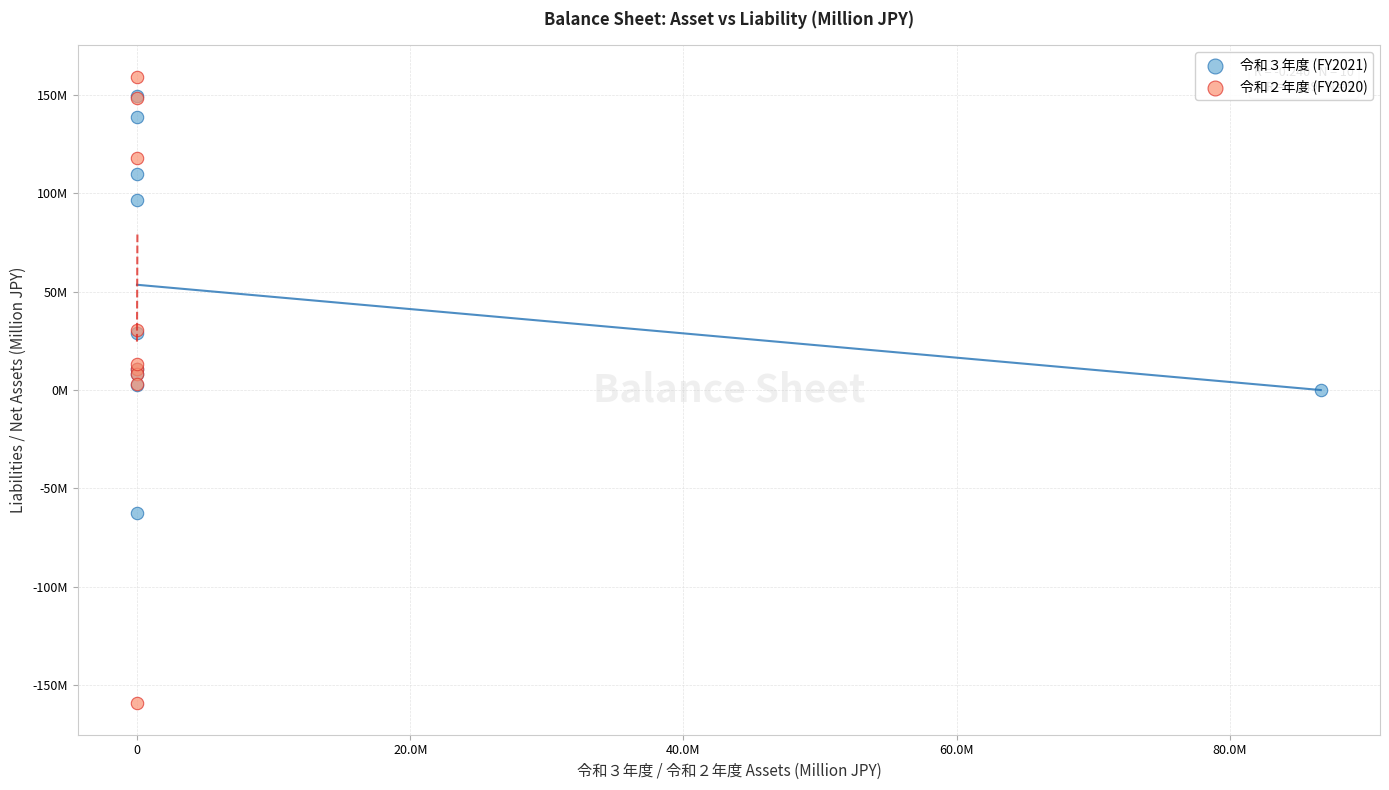

Which series reaches the minimum Y coordinate?

令和２年度 (FY2020)